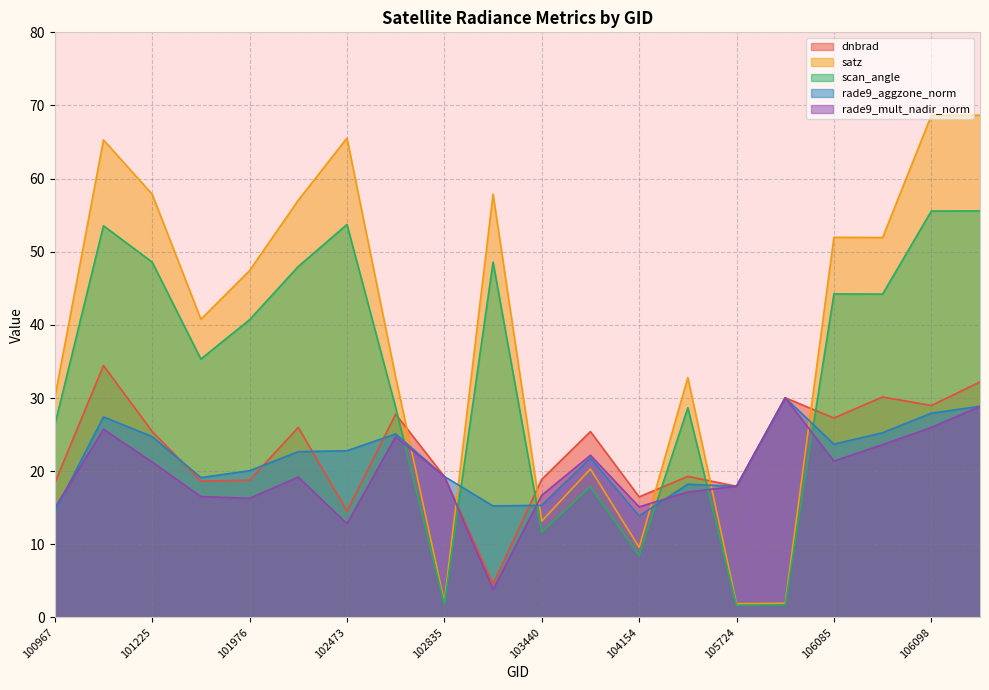

How many times do scan_angle and dnbrad cross each other?

6